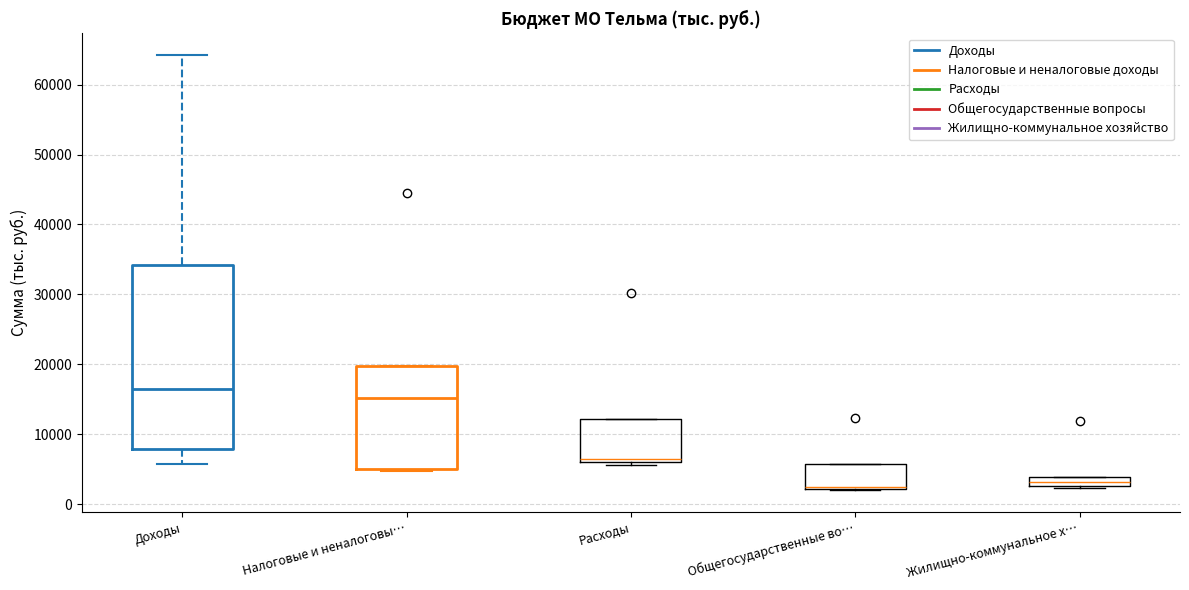

Where is the lower edge of the box for Общегосударственные во… on the y-axis? The values are not printed on the chart, so give them approximately, as read against the axis.

2000